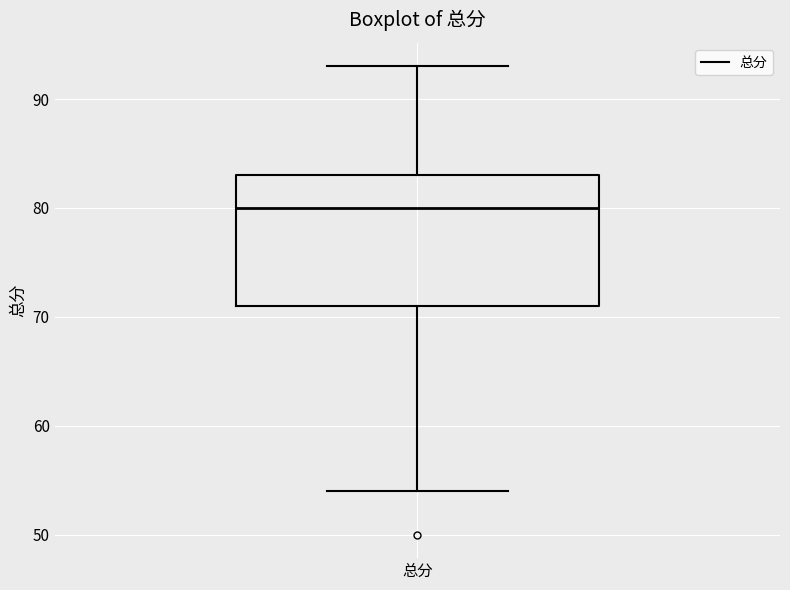

Transcribe this box plot: give where the median line is, the range the box spans, and where the two whiskers end, as read against the y-axis. The values are not printed on the chart, so give them approximately, as read against the axis.

median 80, box 71 to 83, whiskers 54 to 93